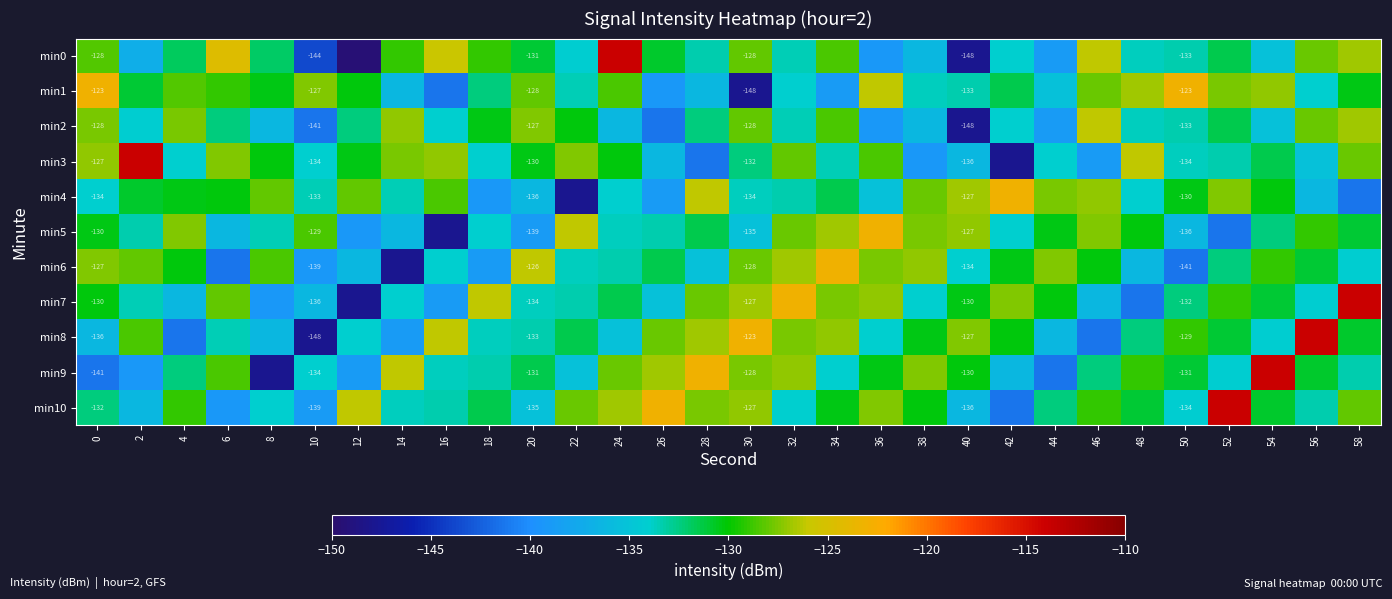

Rank the series at 24 from lowest to highest value.

min2, min8, min4, min5, min6, min7, min3, min1, min9, min10, min0